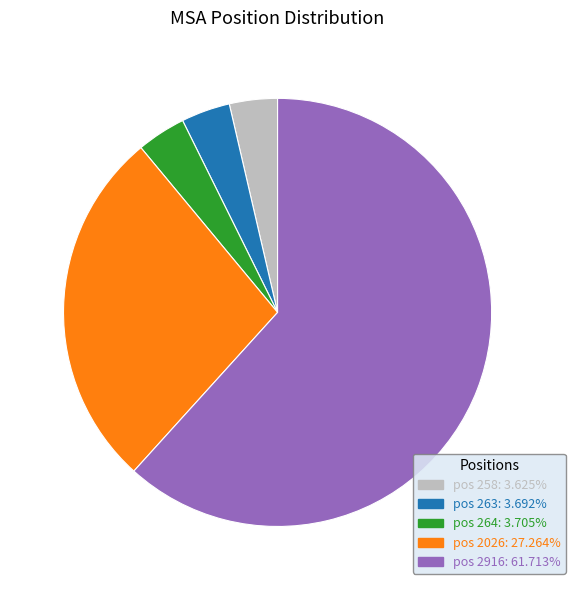

Does any single category account for the majority?

Yes